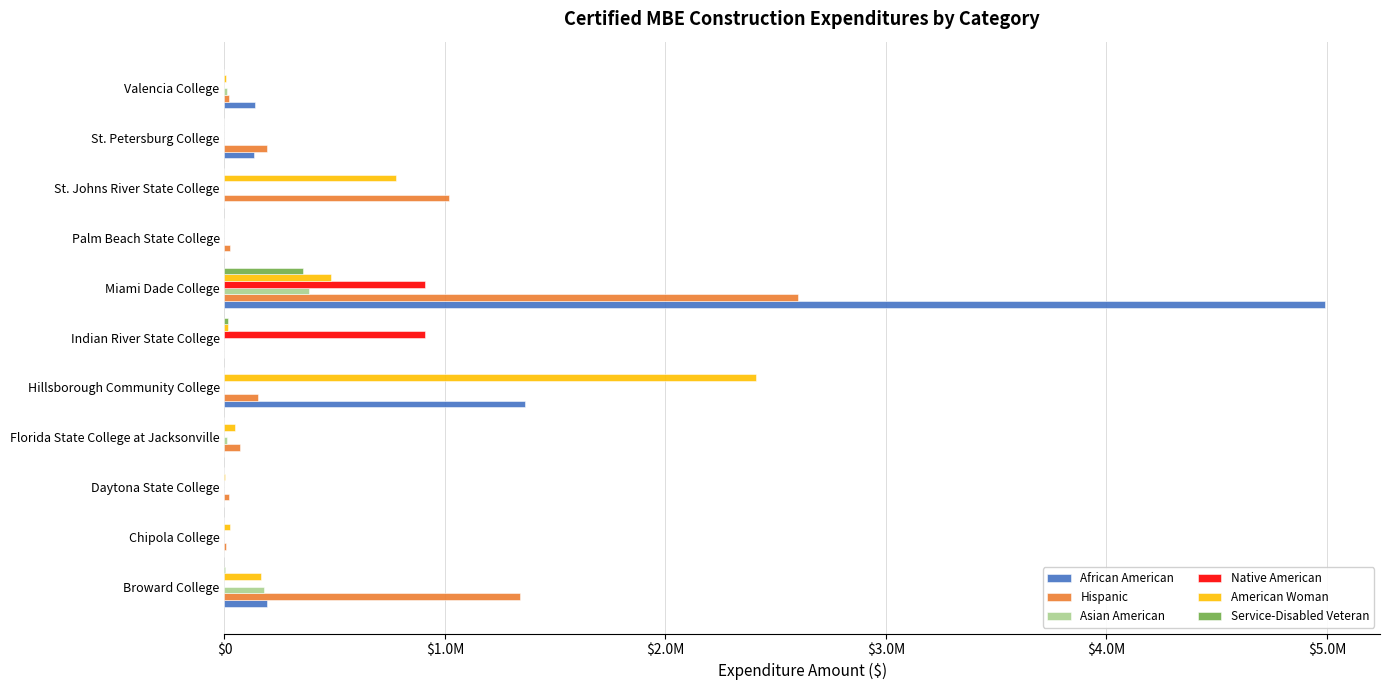

Rank the series by their maximum value, from highest to lowest.

African American, Hispanic, American Woman, Native American, Asian American, Service-Disabled Veteran